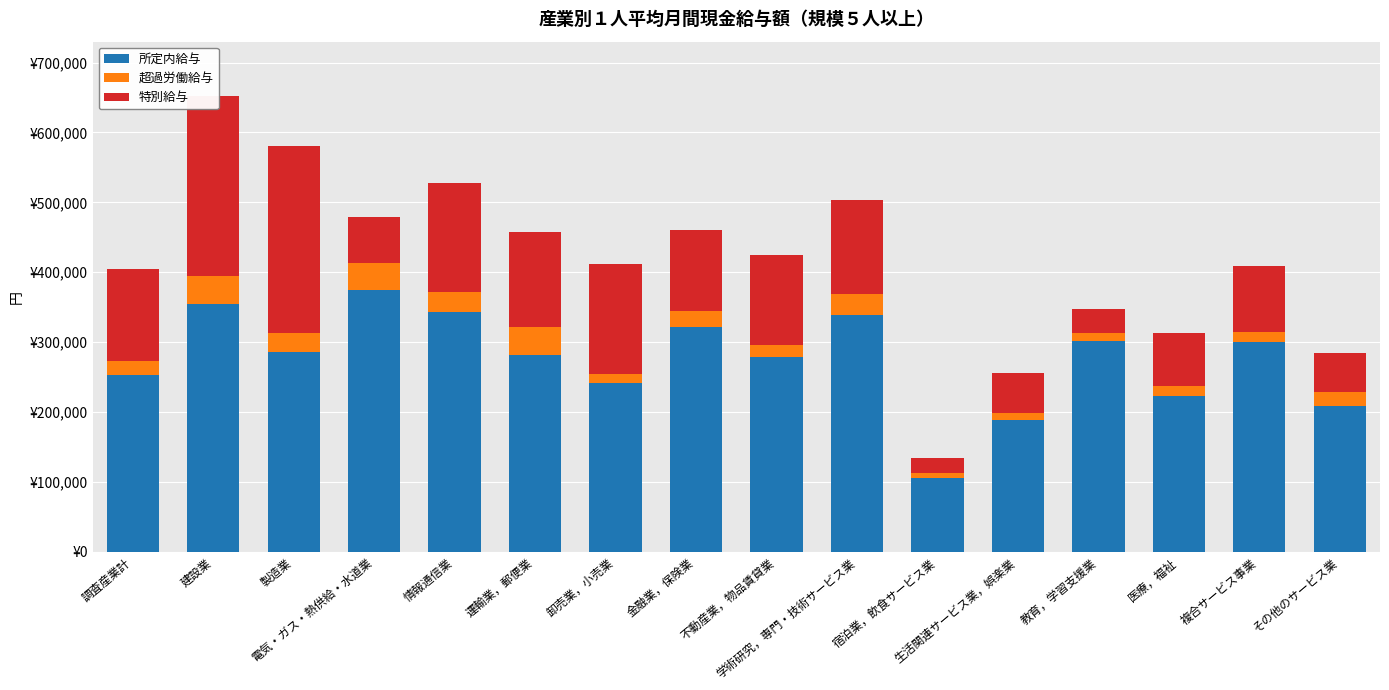

Are the bars grouped side by side (vs. stacked)?

No